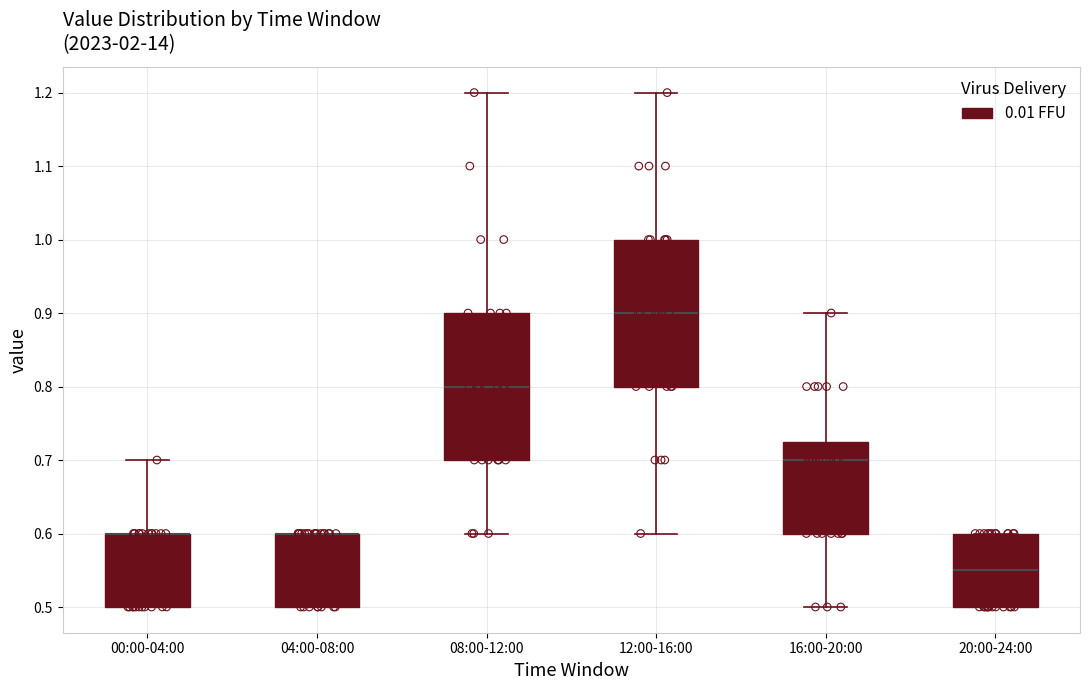

Where is the lower edge of the box for 20:00-24:00 on the y-axis? The values are not printed on the chart, so give them approximately, as read against the axis.

0.50